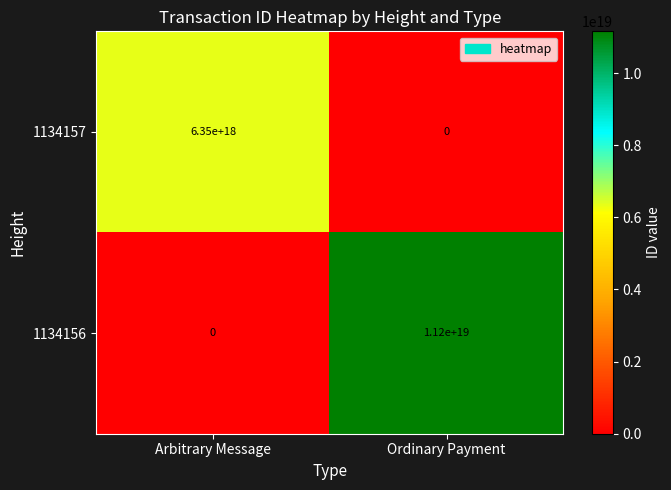

The value of 1134157 at Ordinary Payment is 0. True or false?

True